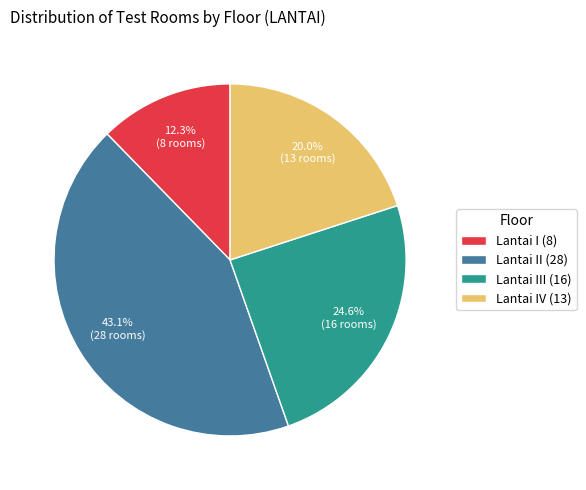

Is there a majority slice in this chart?

No